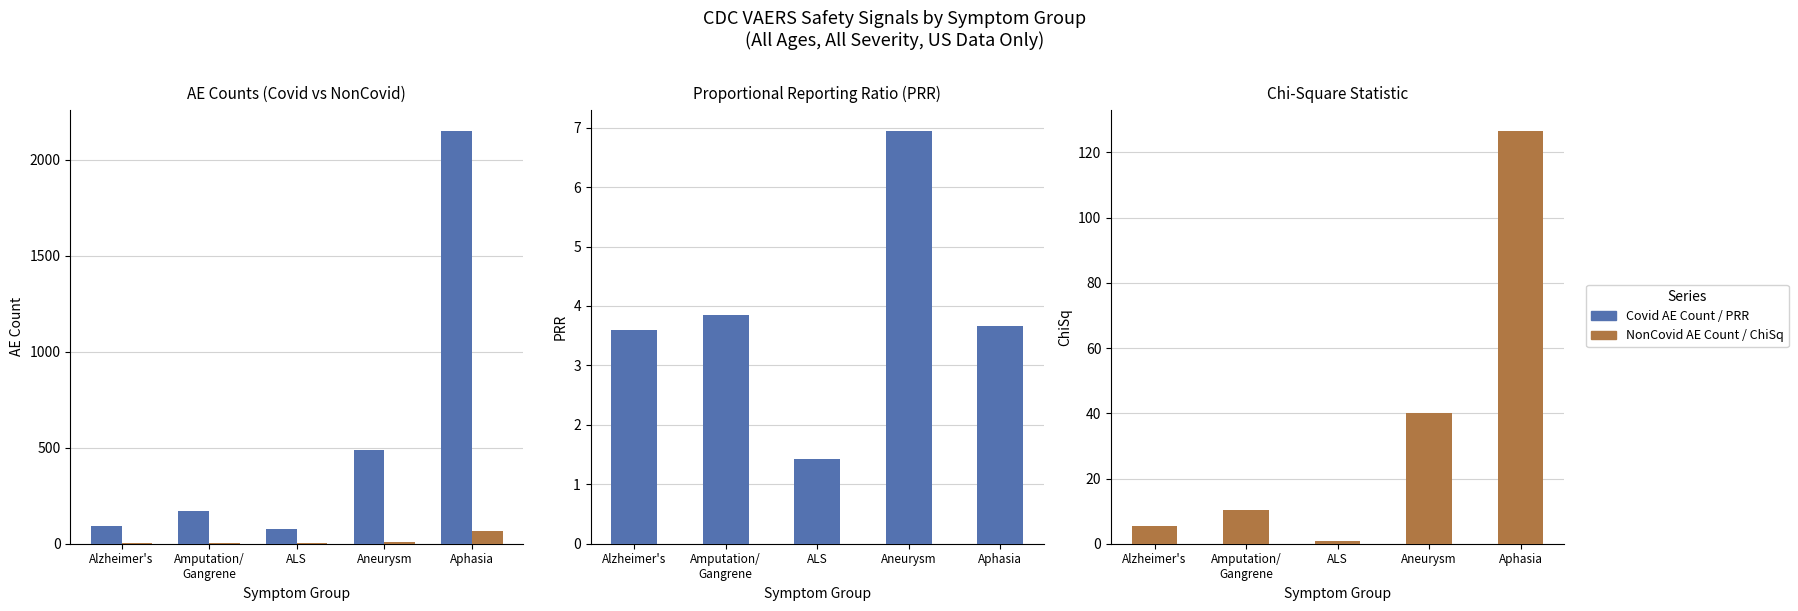

Reading left to right, what are all the values shown in this chart?

Covid AE Count: 94.0	168.0	75.0	486.0	2151.0
NonCovid AE Count: 3.0	5.0	6.0	8.0	67.0
PRR: 3.6	3.8	1.4	7.0	3.7
ChiSq: 5.4	10.2	0.7	40.1	126.7